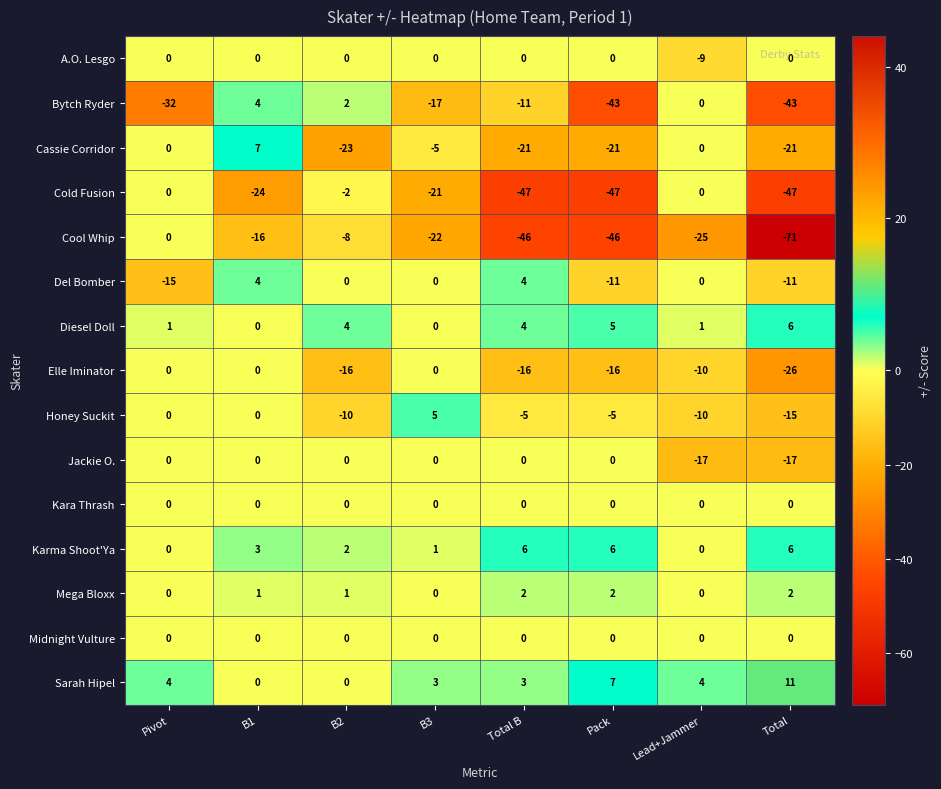

What is the total value across all series at Lead+Jammer?

-66